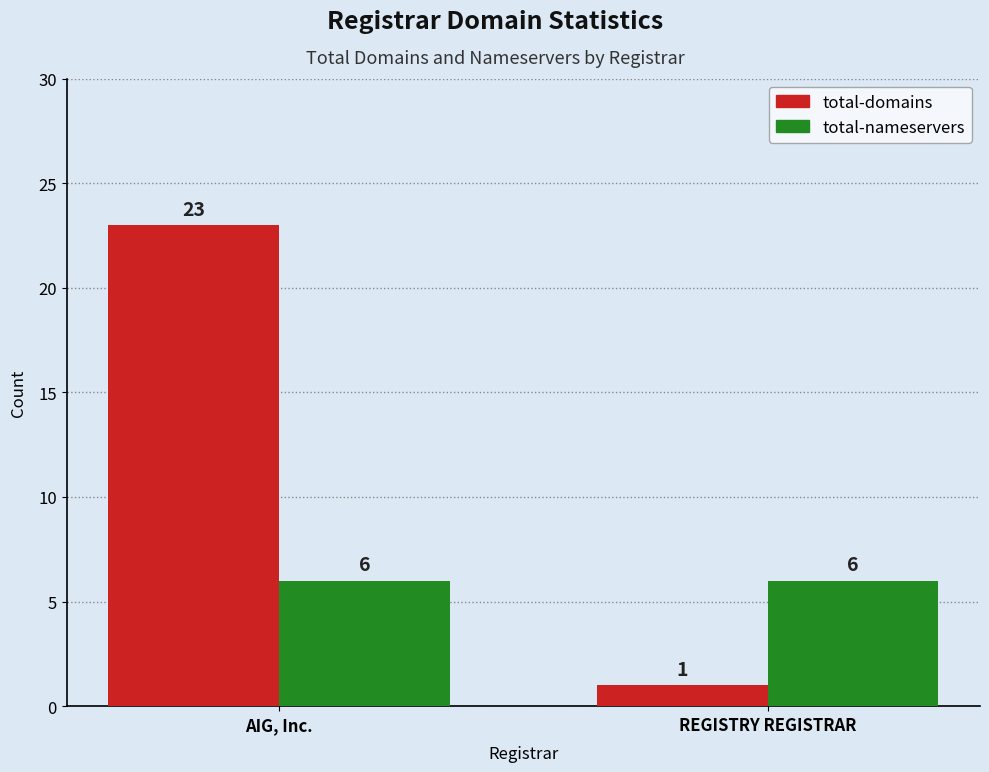

At how many categories does at least one series exceed 10?

1